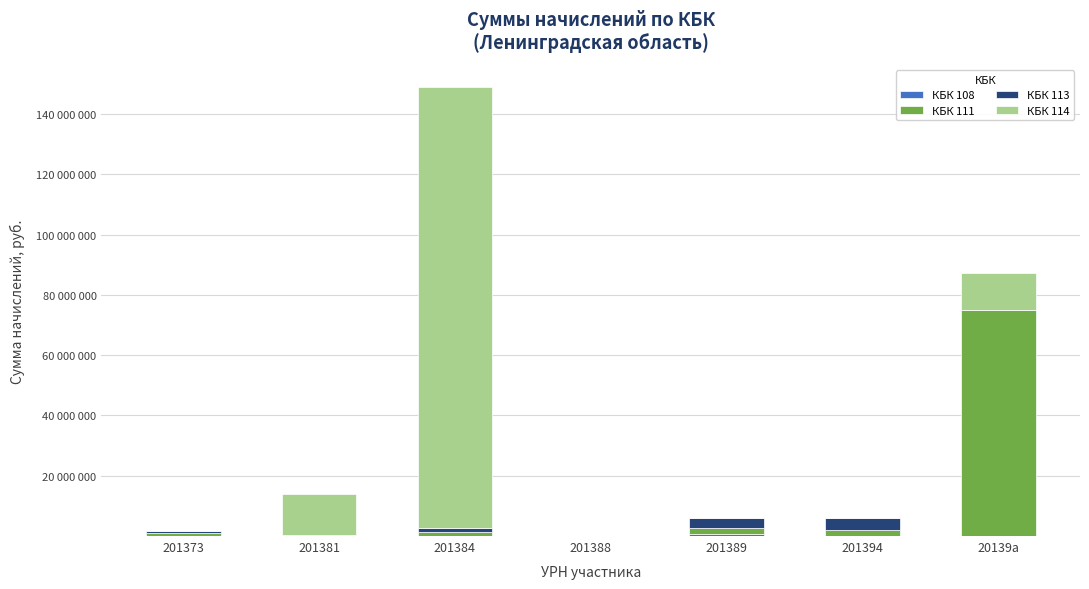

What is the approximate value of КБК 108 at 201394, to the nearest 10?

1190